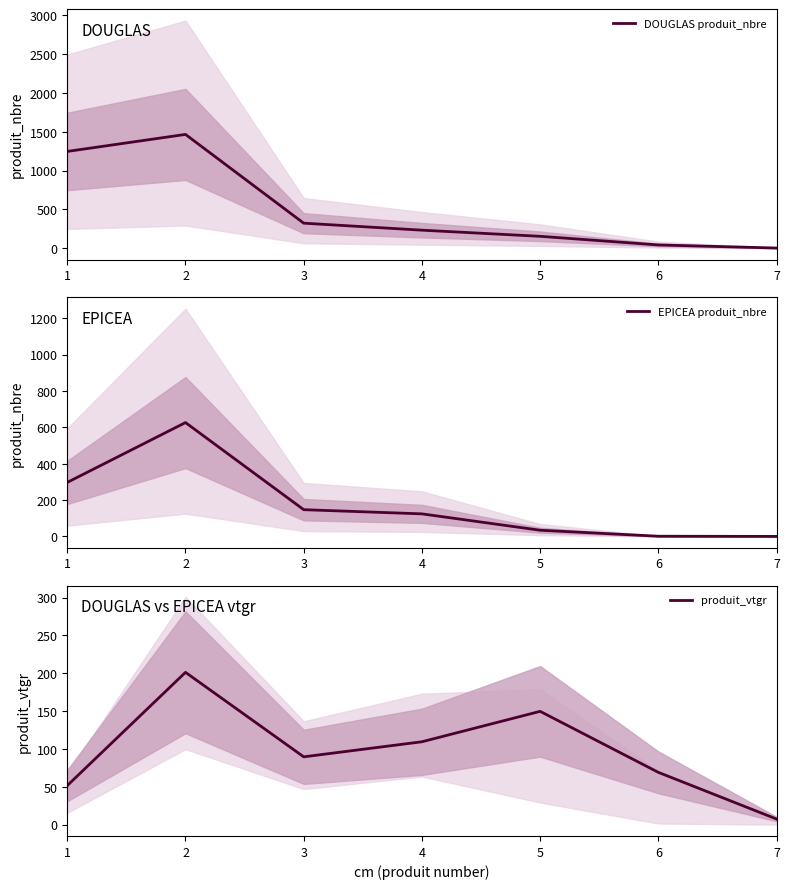

Does the chart display data point markers on the line(s)?

No